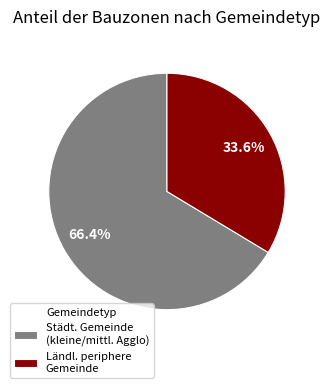

Which category has the smallest portion of the pie?

Ländl. periphere Gemeinde